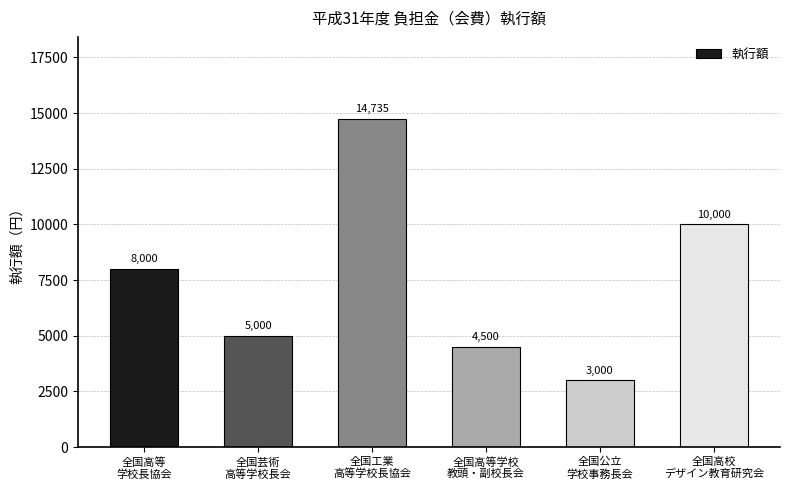

What is the value of the 6th bar from the left?

10000